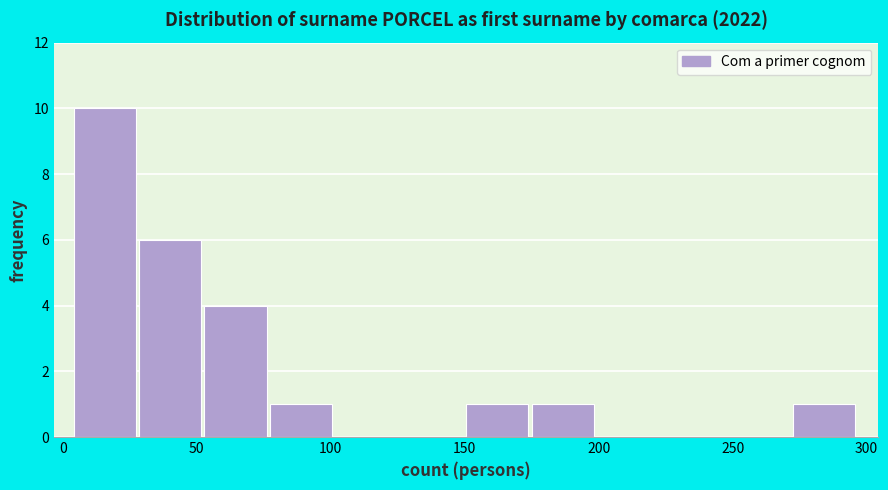

Reading left to right, transcribe this chart: for each bar, give the range it covers on the x-axis and its height. Neither the bar edges nor the heights are printed on the chart, so give them approximately, as read against the axes.

5 to 30: 10
30 to 55: 6
55 to 75: 4
75 to 100: 1
100 to 125: 0
125 to 150: 0
150 to 175: 1
175 to 200: 1
200 to 225: 0
225 to 250: 0
250 to 275: 0
275 to 295: 1